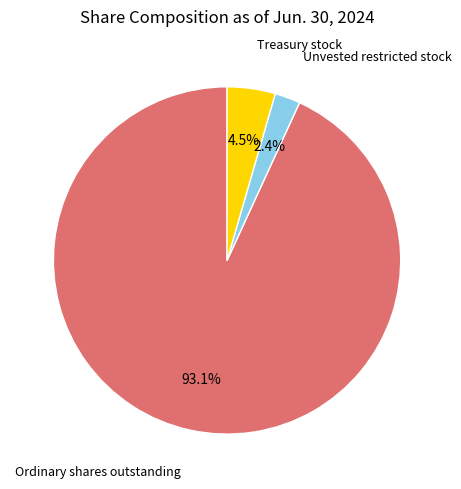

Is there a majority slice in this chart?

Yes